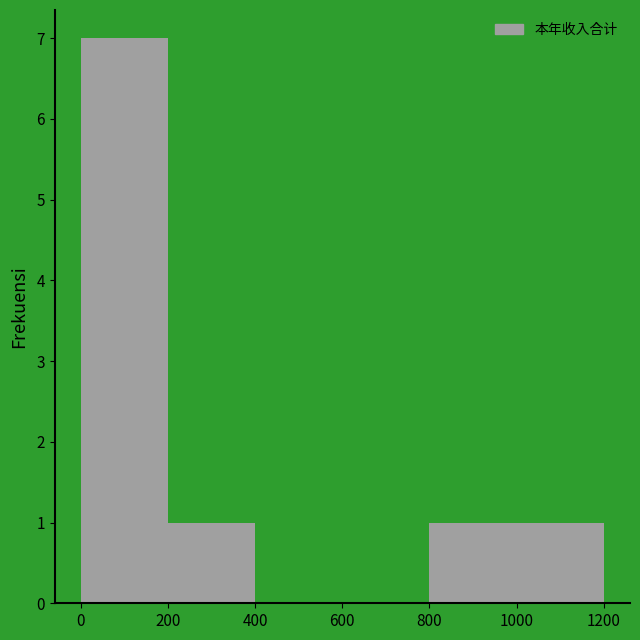

Over which range of the x-axis is the bar tallest?

0 to 200